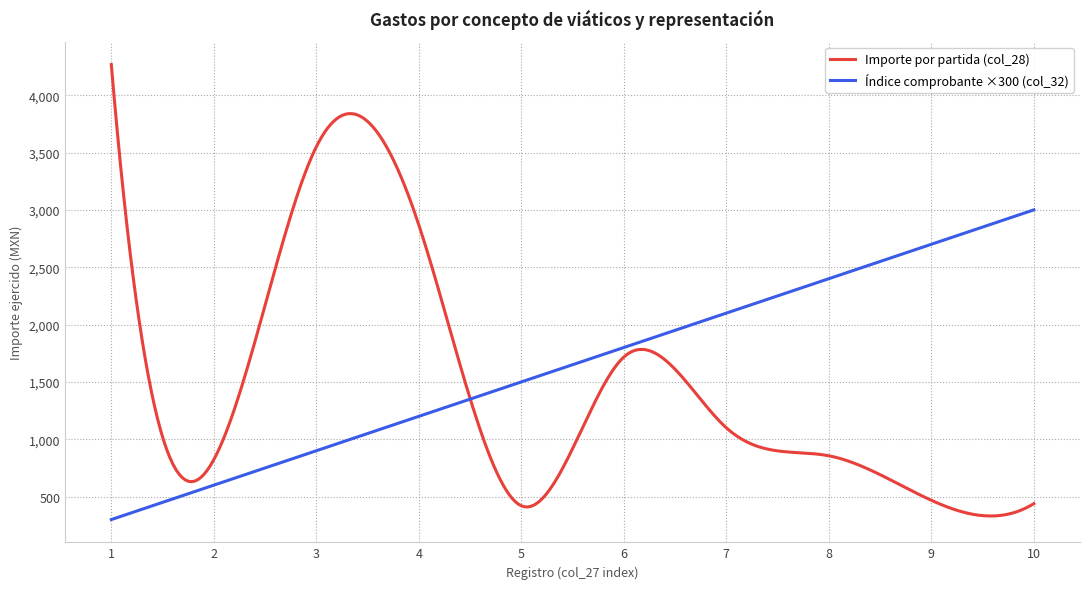

Does the chart display data point markers on the line(s)?

No